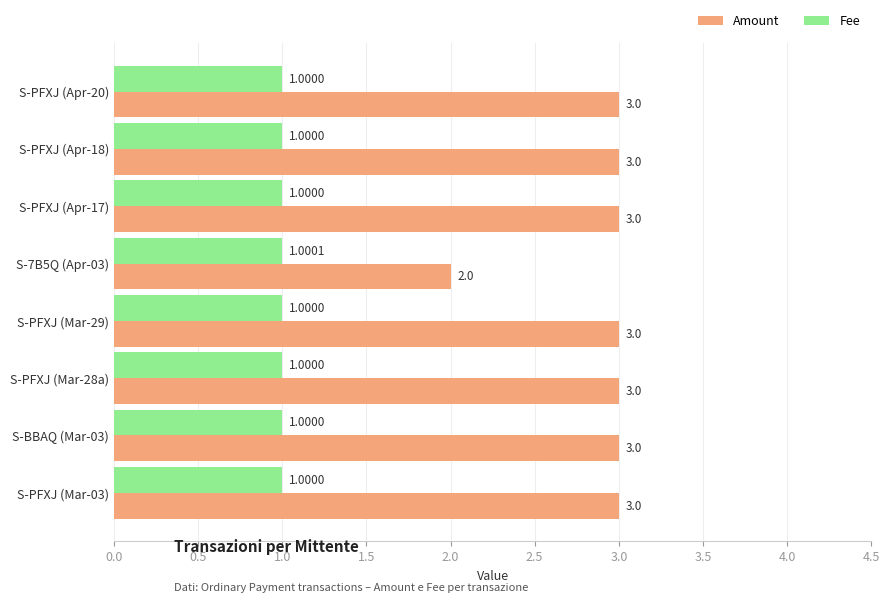

How many Amount values are between 3 and 4?

7